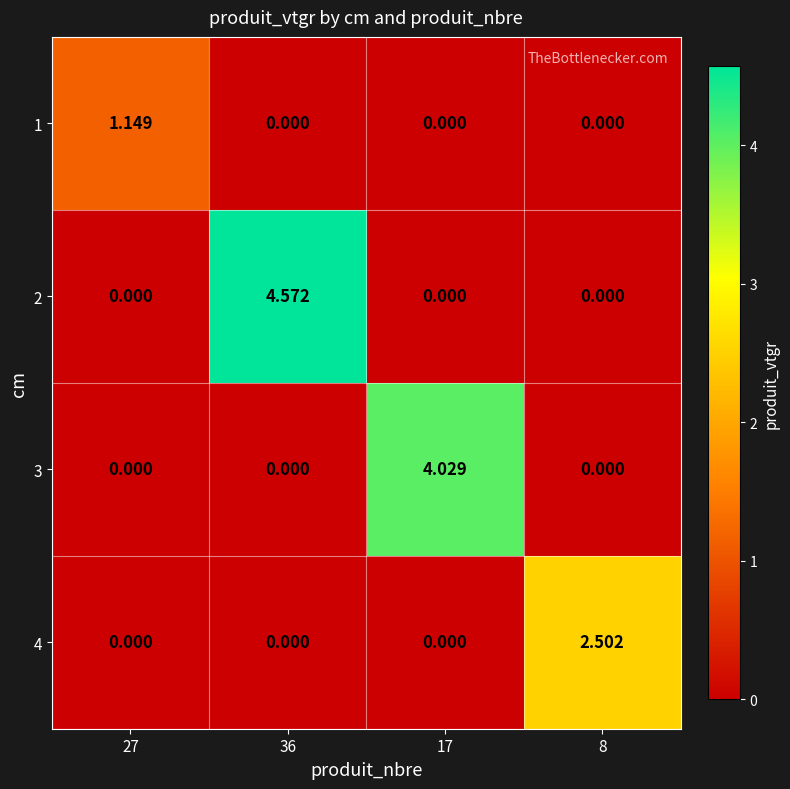

Is the value of 1 at 27 greater than the value of 2 at 36?

No